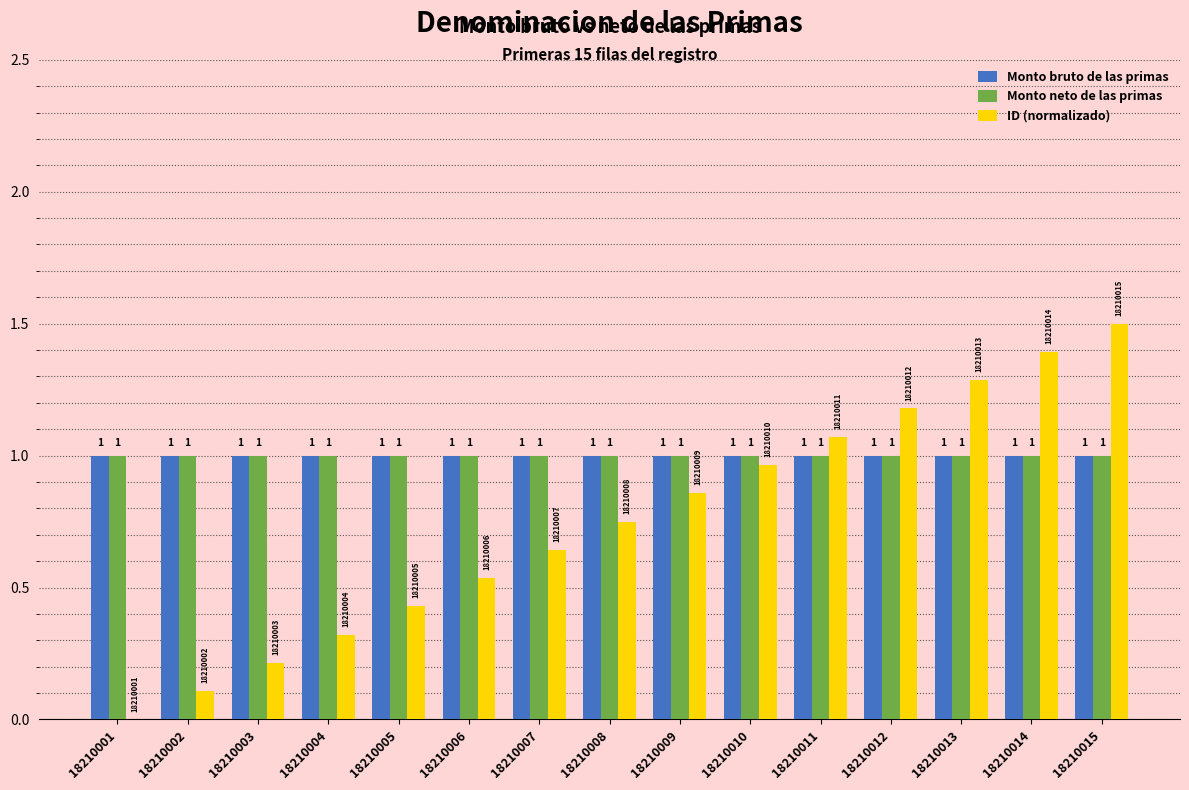

What are all the series names shown in the legend?

Monto bruto de las primas, Monto neto de las primas, ID (normalizado)